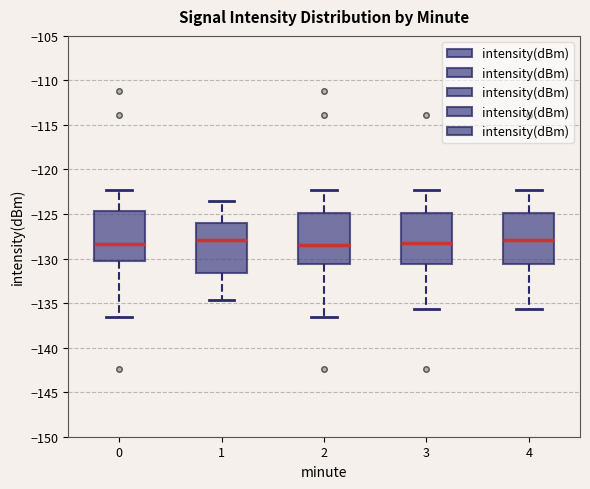

Where is the lower edge of the box at x = 0 on the y-axis? The values are not printed on the chart, so give them approximately, as read against the axis.

-130.5